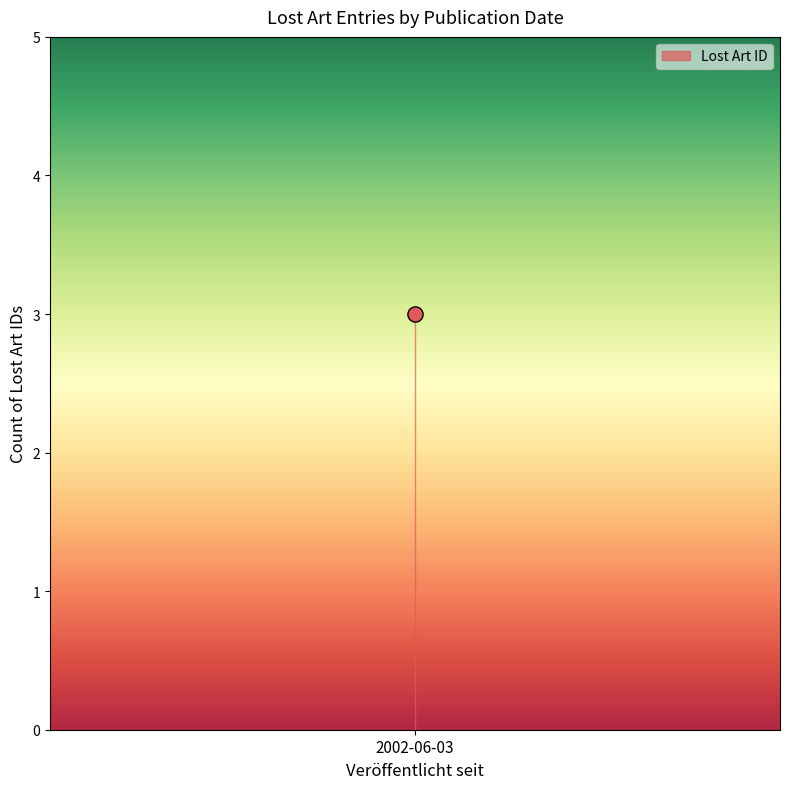

Approximately how many times larger is the value at 2002-06-03 compared to 2002-06-03?

1.0